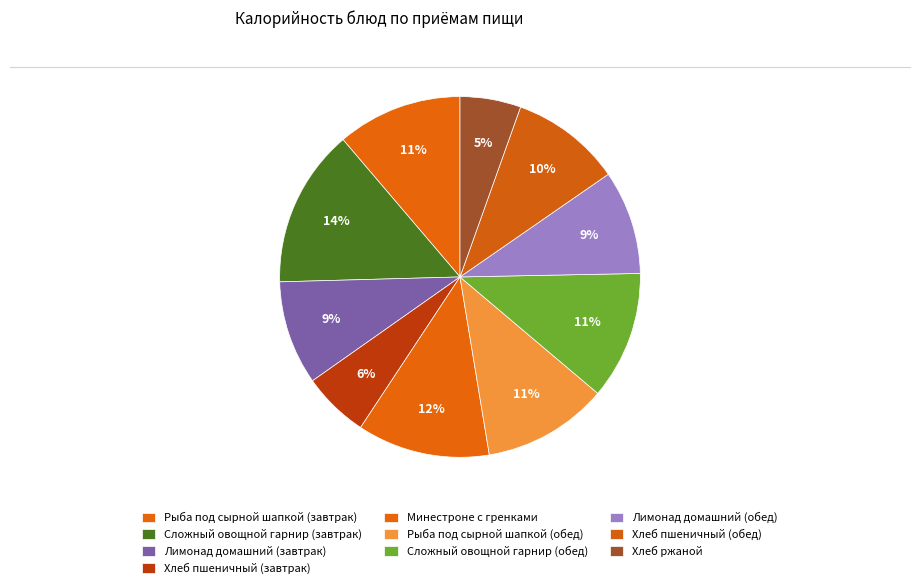

Count the number of slices in the pie.

10